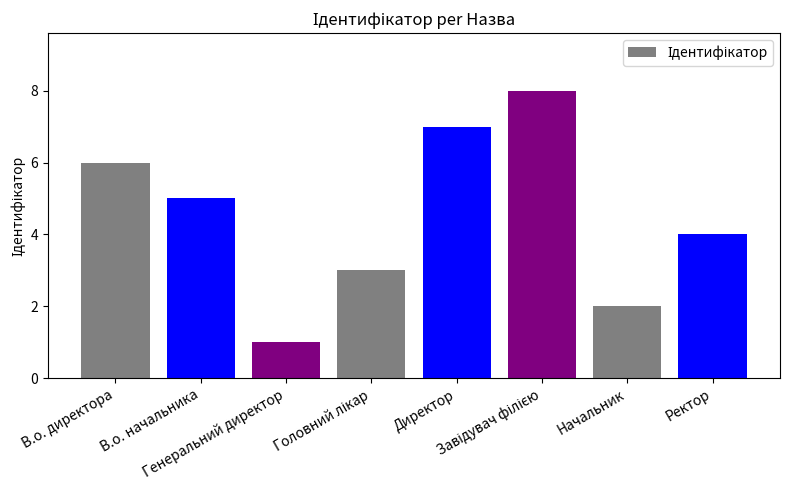

What is the value of the 6th bar from the left?

8